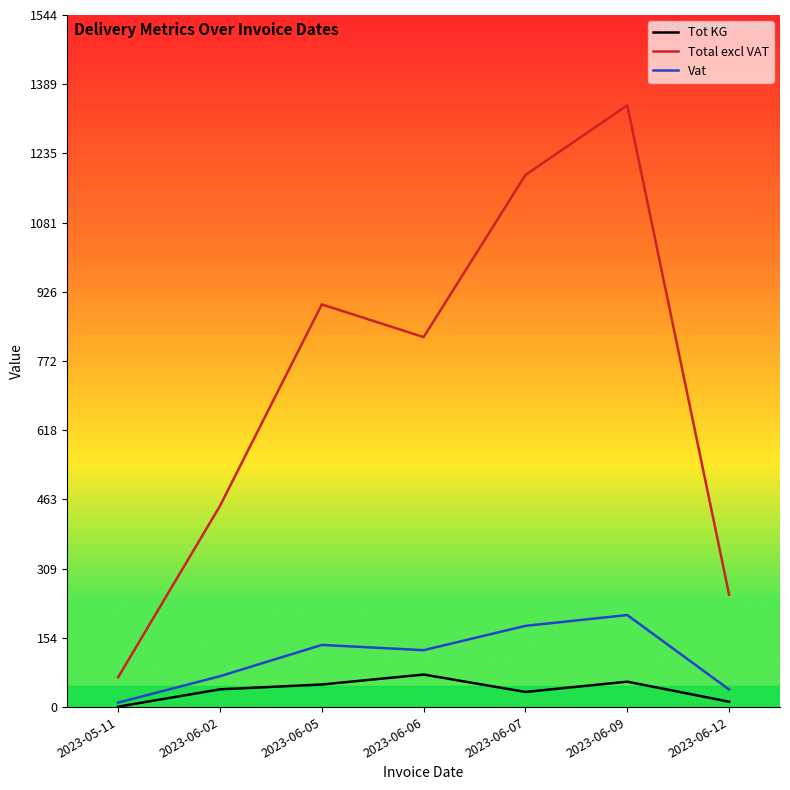

List the series in order of their peak value, highest first.

Total excl VAT, Vat, Tot KG